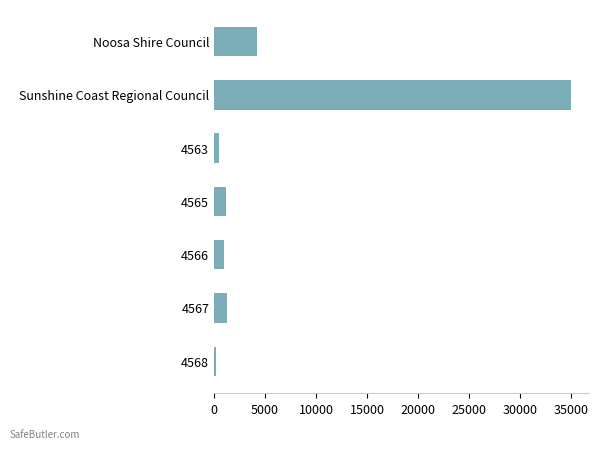

Which has a higher value, Sunshine Coast Regional Council or 4566?

Sunshine Coast Regional Council